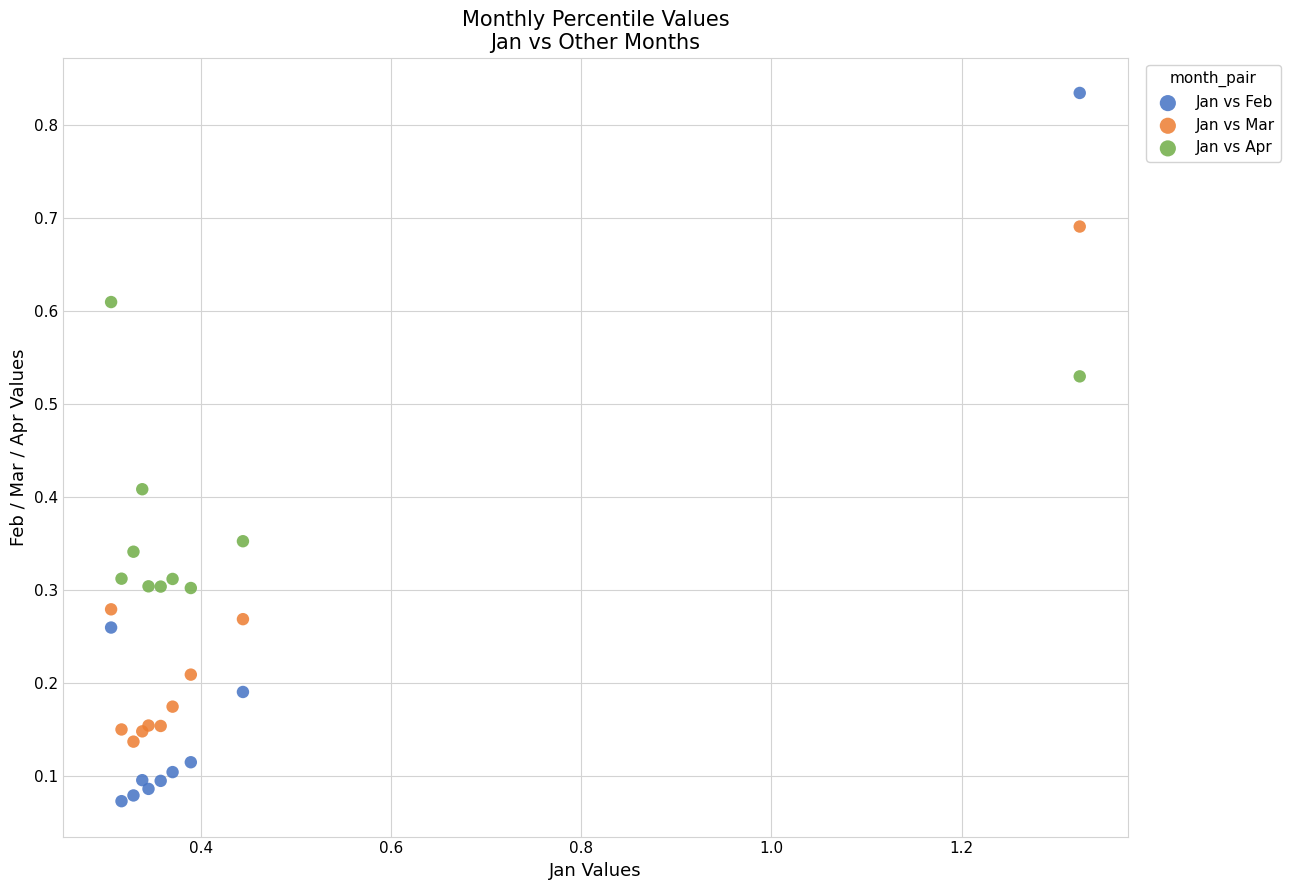

Which series has the largest Y range (max minus min)?

Jan vs Feb